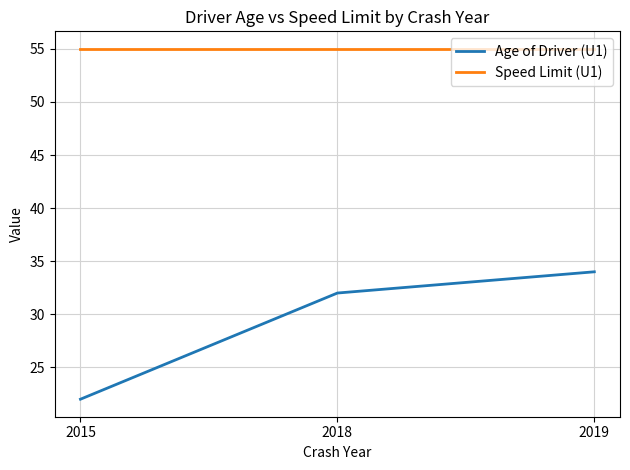

What is the spread (max minus min) of values at 2015?

33